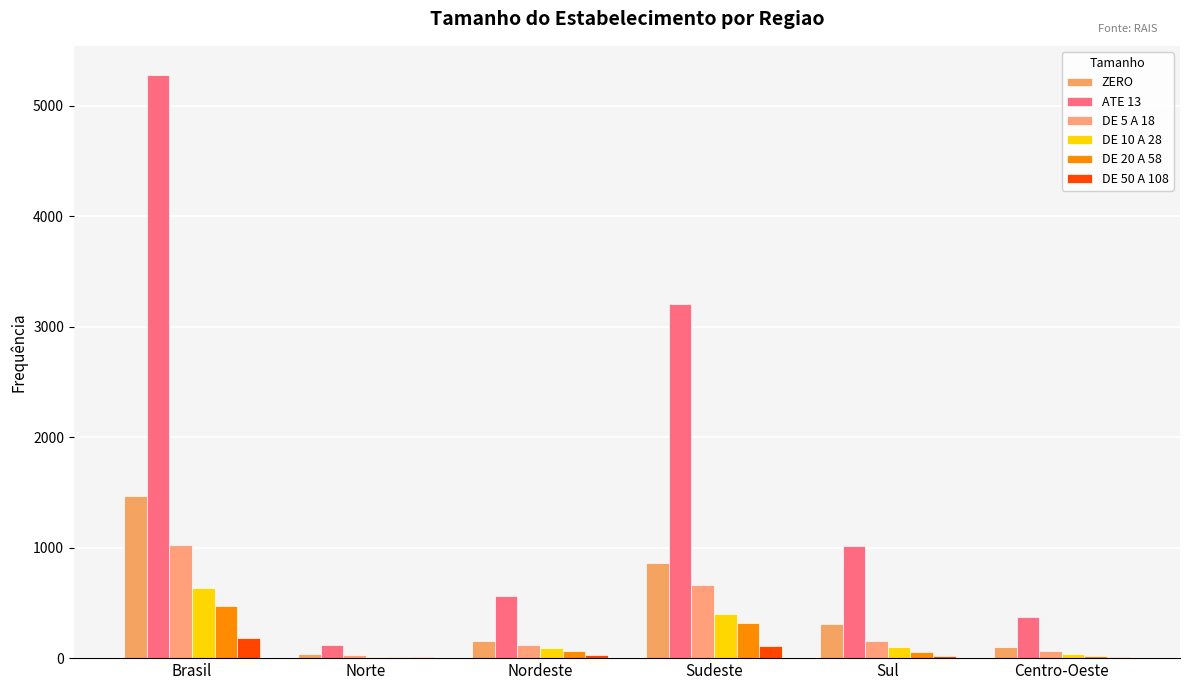

Reading right to left, extract all data points from this chart.

ZERO: Centro-Oeste=103	Sul=306	Sudeste=862	Nordeste=157	Norte=39	Brasil=1467
ATE 13: Centro-Oeste=376	Sul=1013	Sudeste=3204	Nordeste=562	Norte=122	Brasil=5277
DE 5 A 18: Centro-Oeste=63	Sul=152	Sudeste=664	Nordeste=118	Norte=26	Brasil=1023
DE 10 A 28: Centro-Oeste=41	Sul=97	Sudeste=396	Nordeste=88	Norte=11	Brasil=633
DE 20 A 58: Centro-Oeste=22	Sul=56	Sudeste=320	Nordeste=63	Norte=12	Brasil=473
DE 50 A 108: Centro-Oeste=14	Sul=23	Sudeste=109	Nordeste=24	Norte=8	Brasil=178